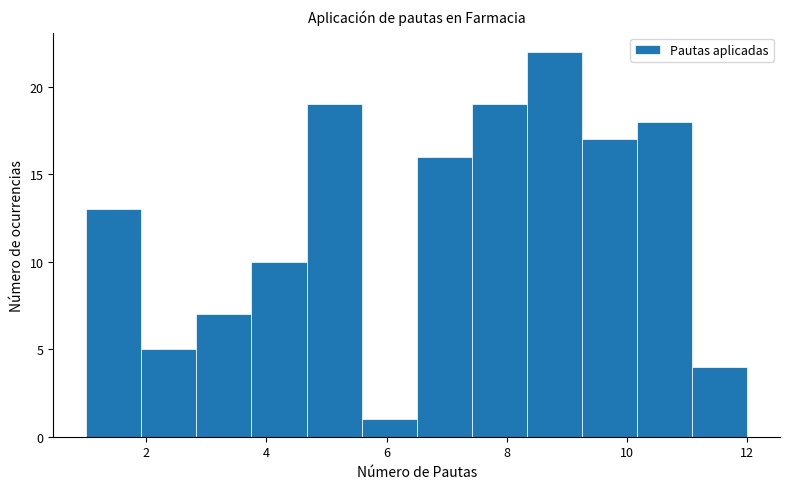

What is the height of the bar covering 6.6 to 7.4 on the x-axis? Neither the bar edges nor the heights are printed on the chart, so give them approximately, as read against the axes.

16